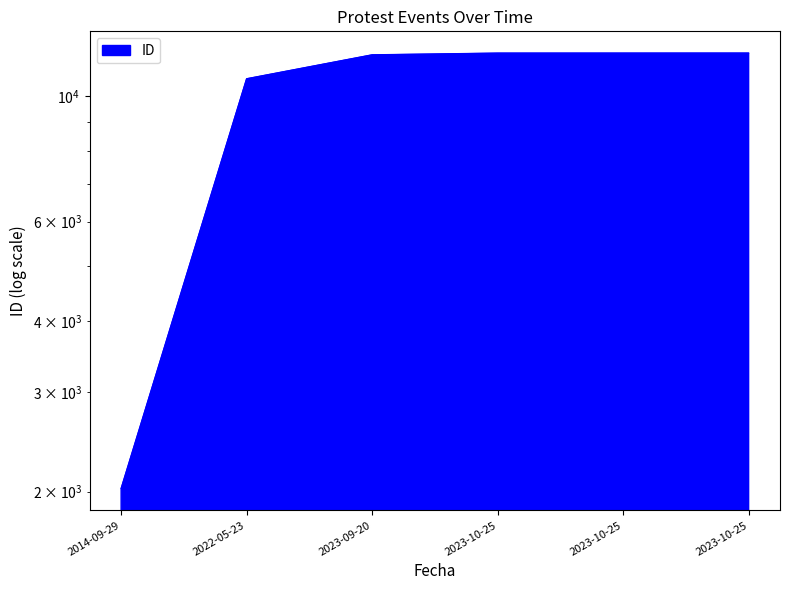

What is the difference between the maximum and minimum values?

9883